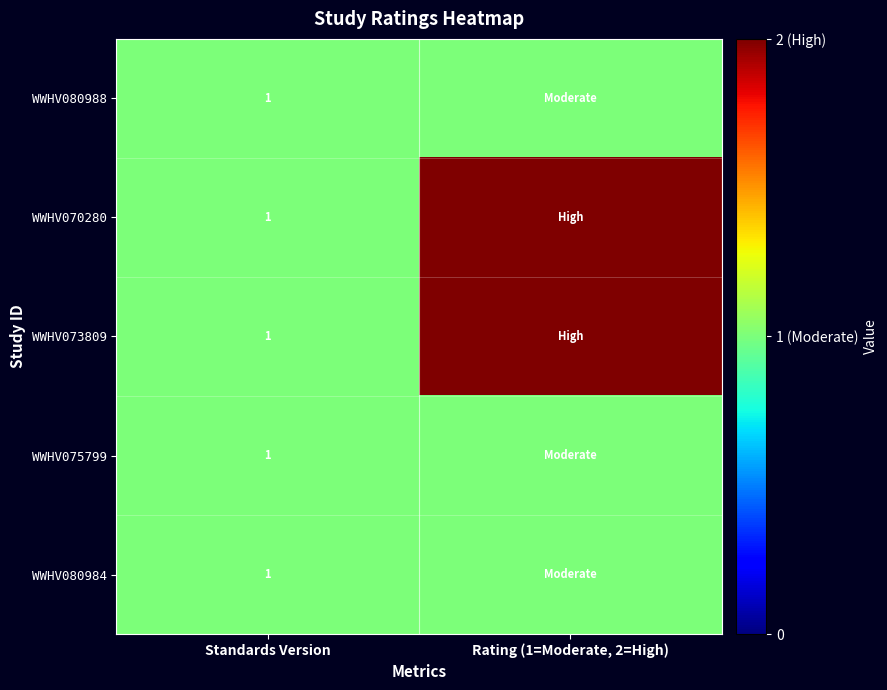

What is the total value across all series at Standards Version?

5